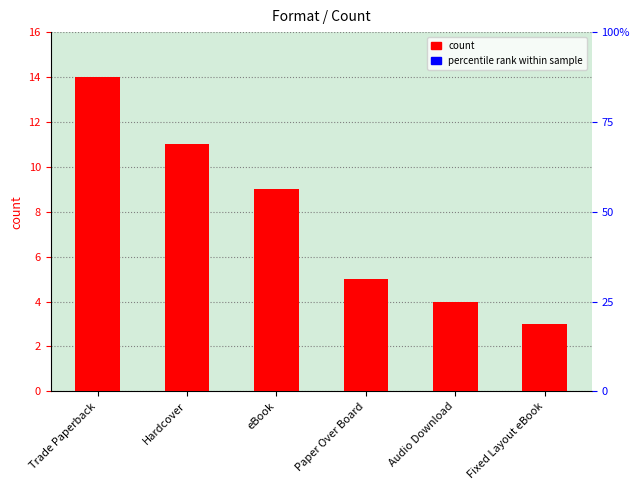

What is the change in value from Audio Download to Fixed Layout eBook?

-1